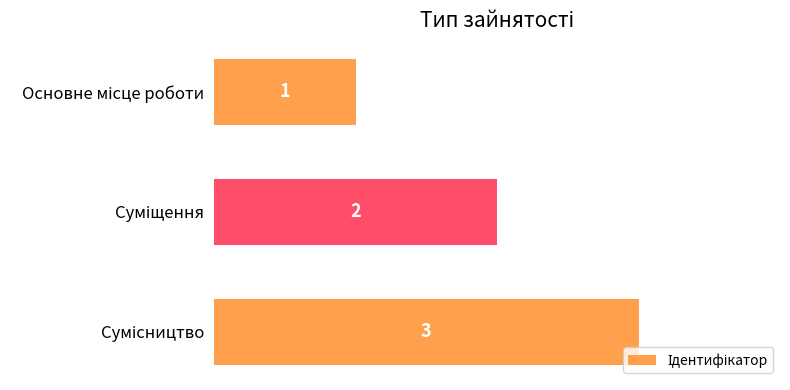

How many values are between 1 and 3?

3